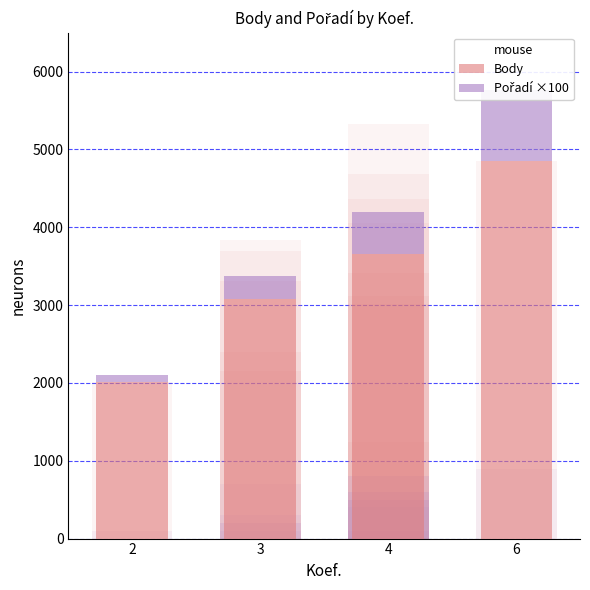

What is the difference between the maximum and second lowest values in the Body series?

1780.4